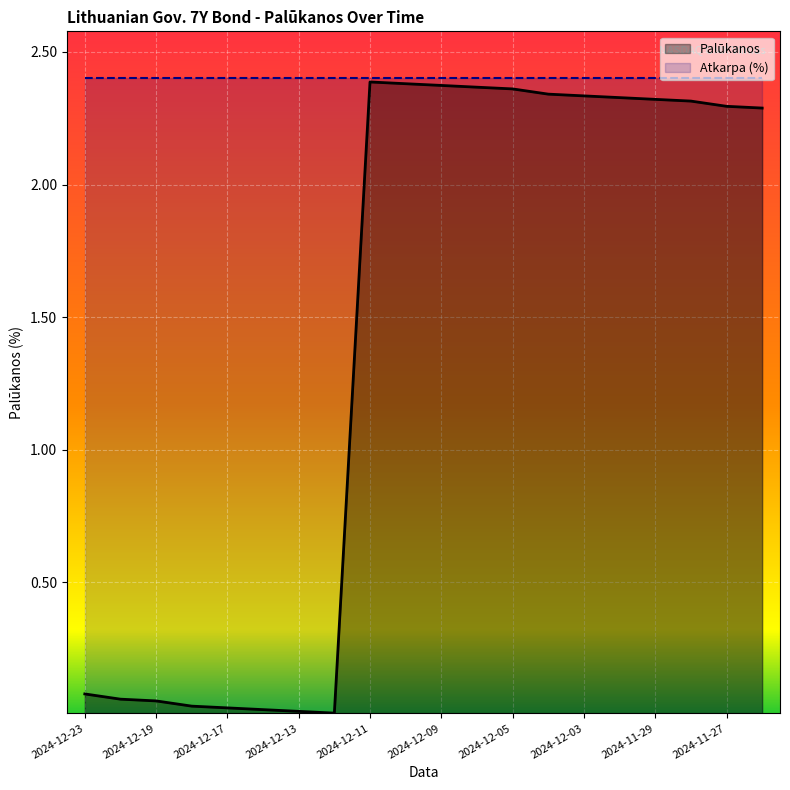

How many lines are shown in the chart?

2